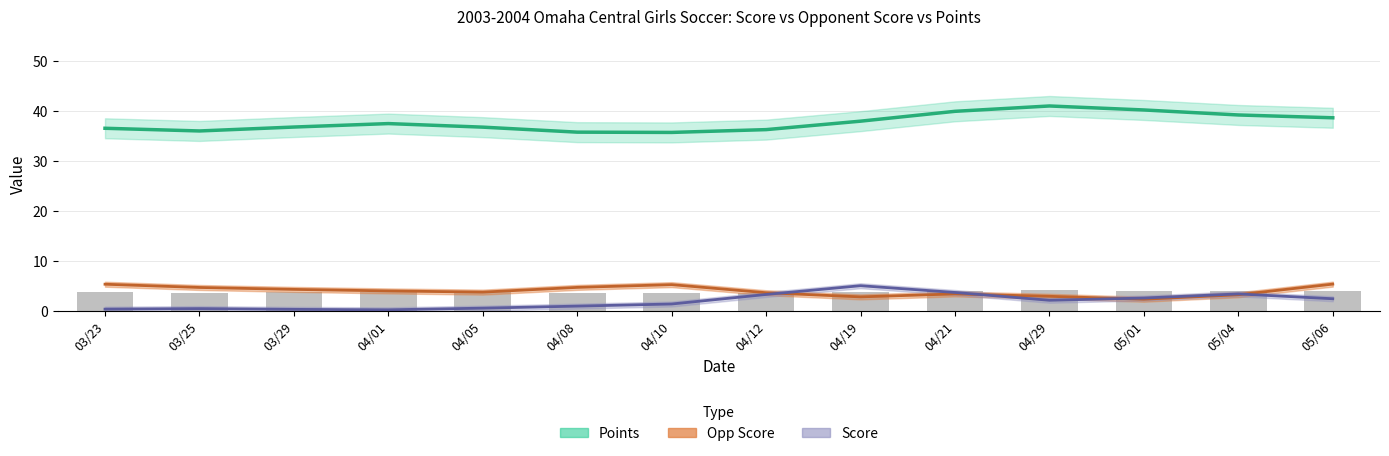

What position from the left is 05/04?

13